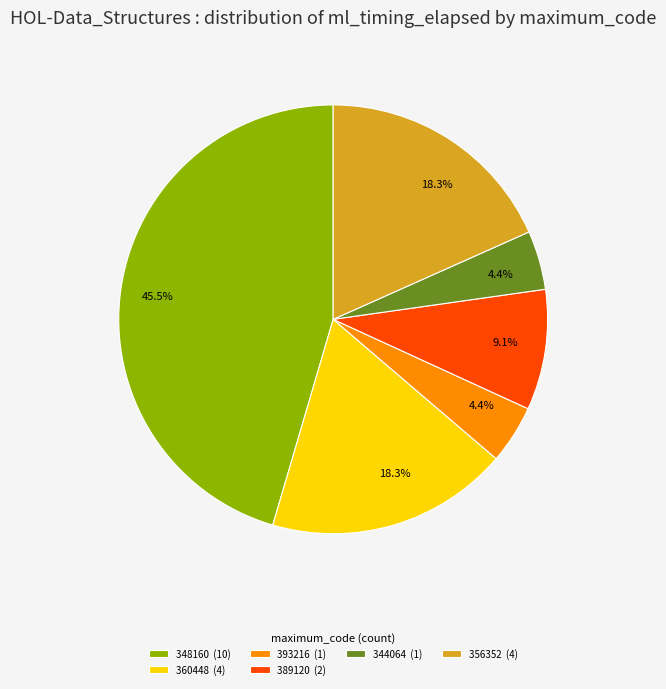

Which has a higher value, 393216 (1) or 389120 (2)?

389120 (2)